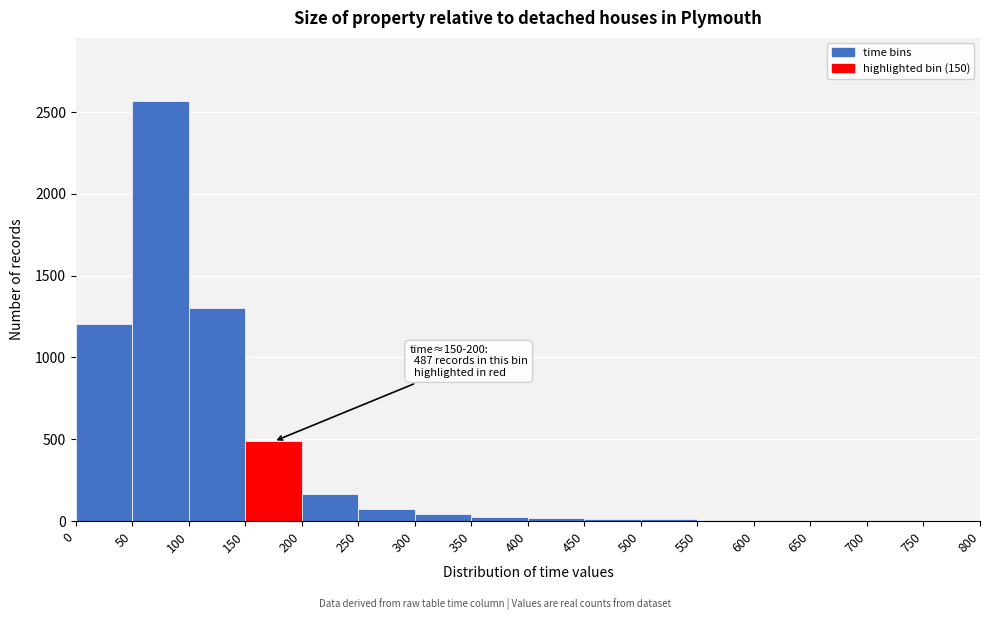

Which range on the x-axis has the tallest bar?

50 to 100